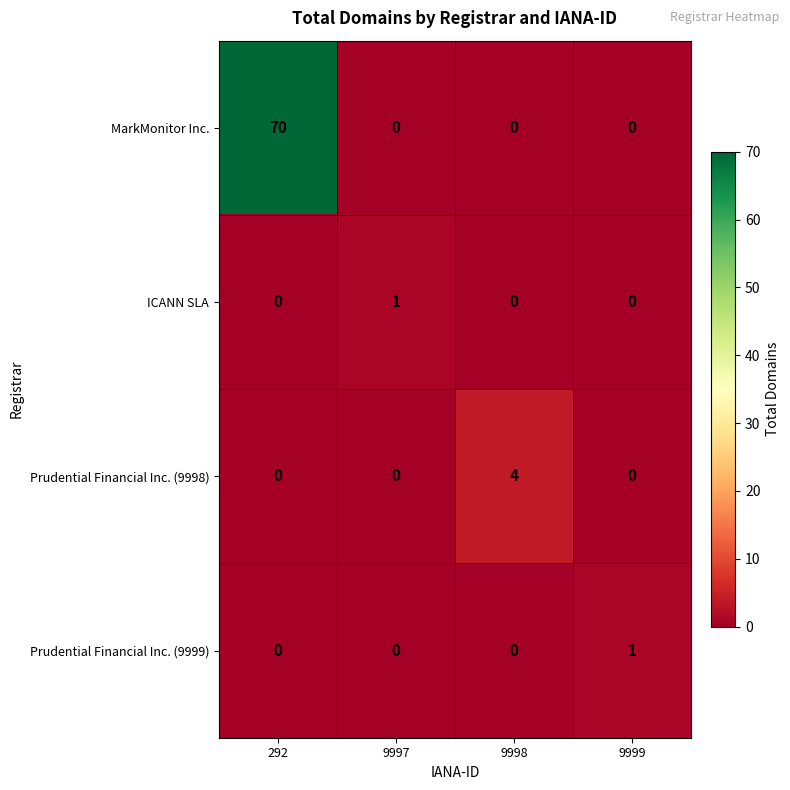

At which category is the sum across all series the highest?

292